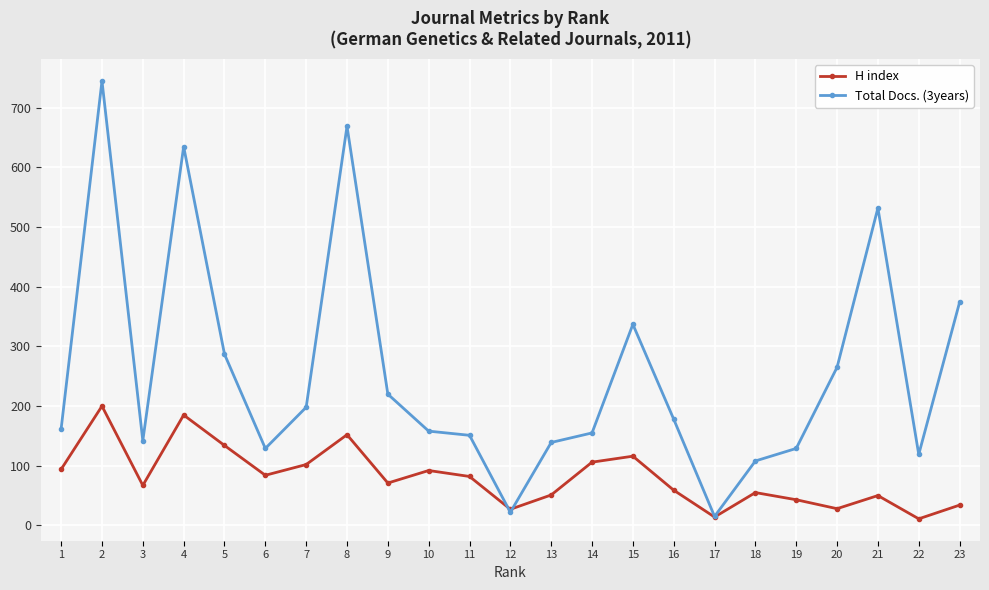

What is the difference between the maximum and minimum values in the Total Docs. (3years) series?

730